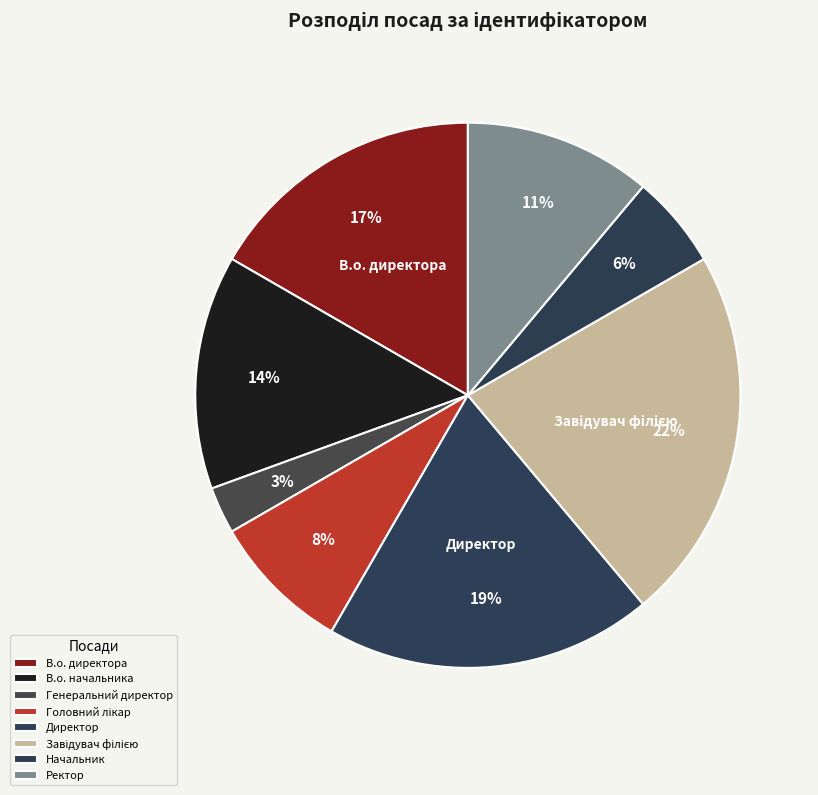

How many segments does this pie chart have?

8